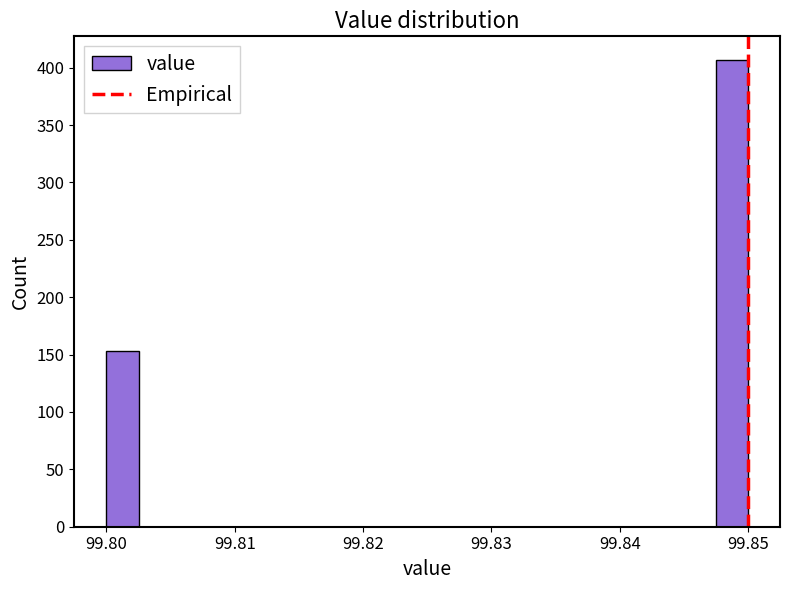

Around what value on the x-axis is the tallest bar? Give the approximate position of its centre, as read against the axis.

99.849